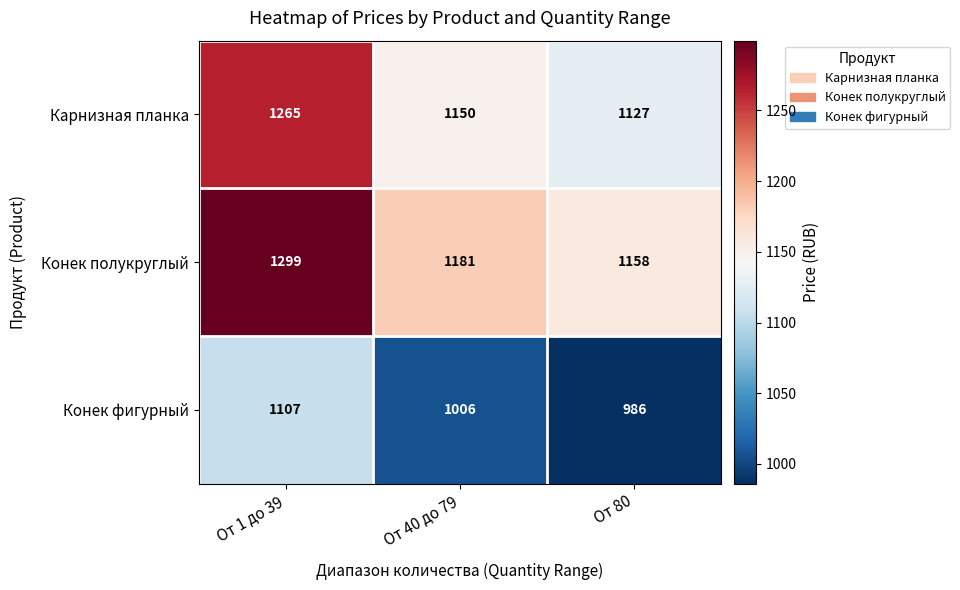

Count the number of data series in this chart.

3